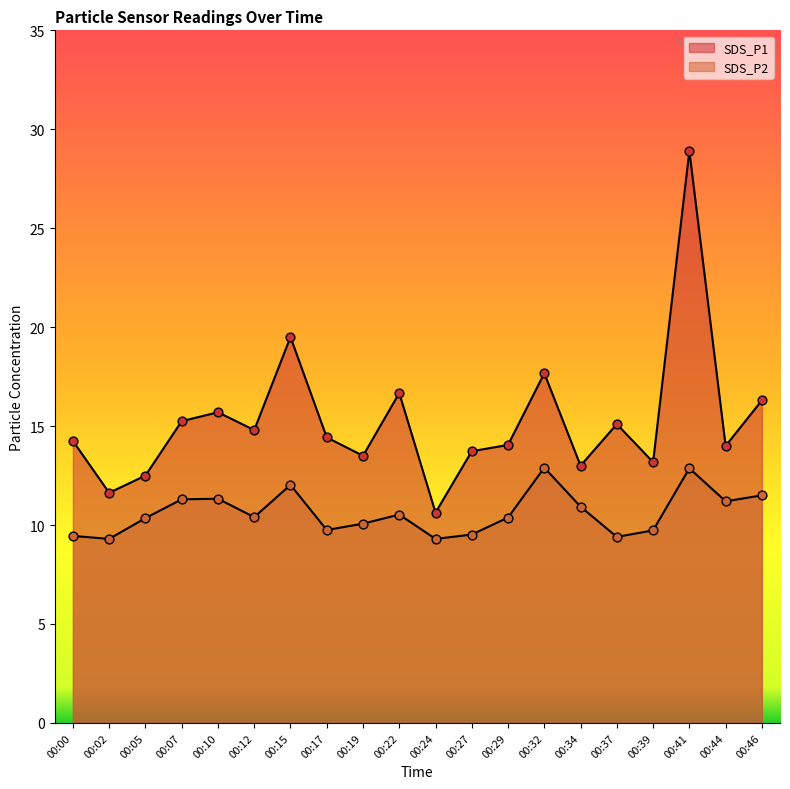

Which series has the widest spread of Y values?

SDS_P1